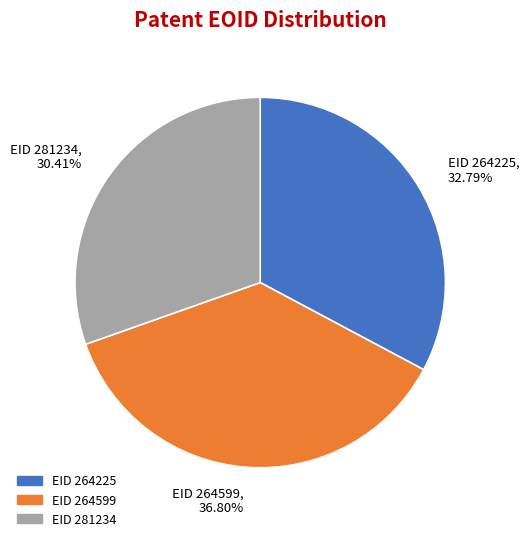

To the nearest percent, what is the difference between the largest and smallest slice percentages?

6%